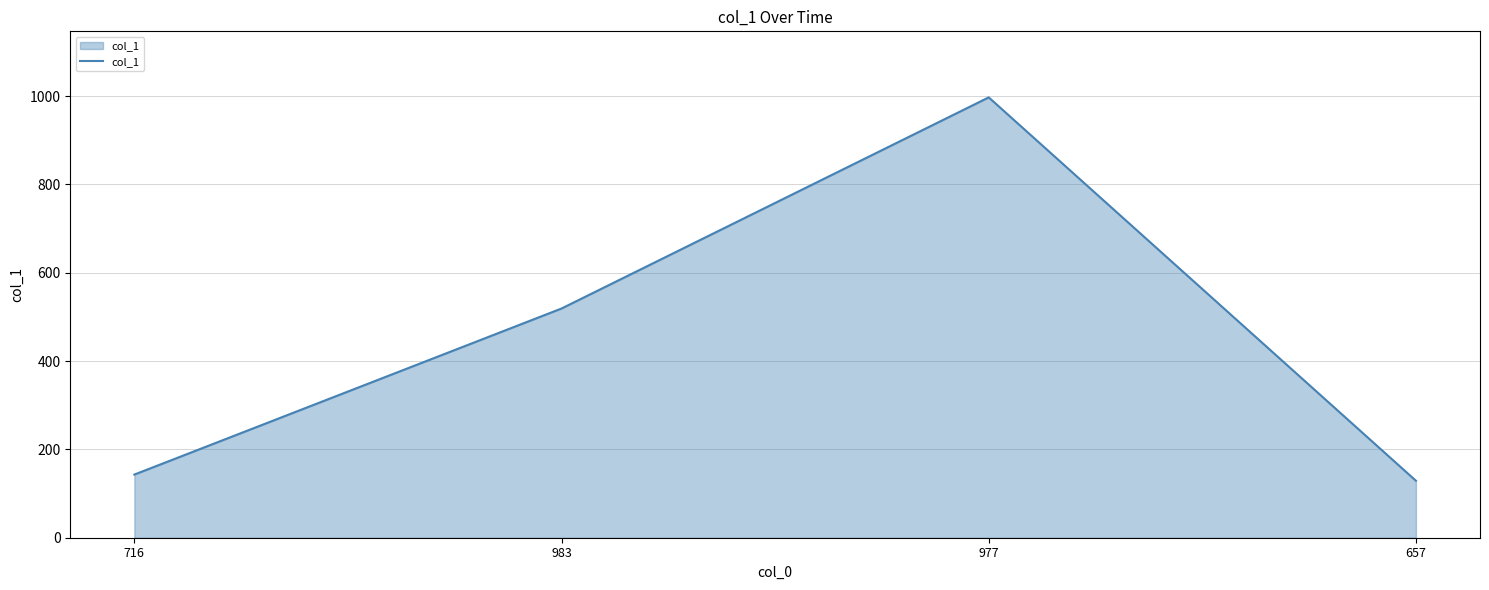

Where is the first local maximum?

977